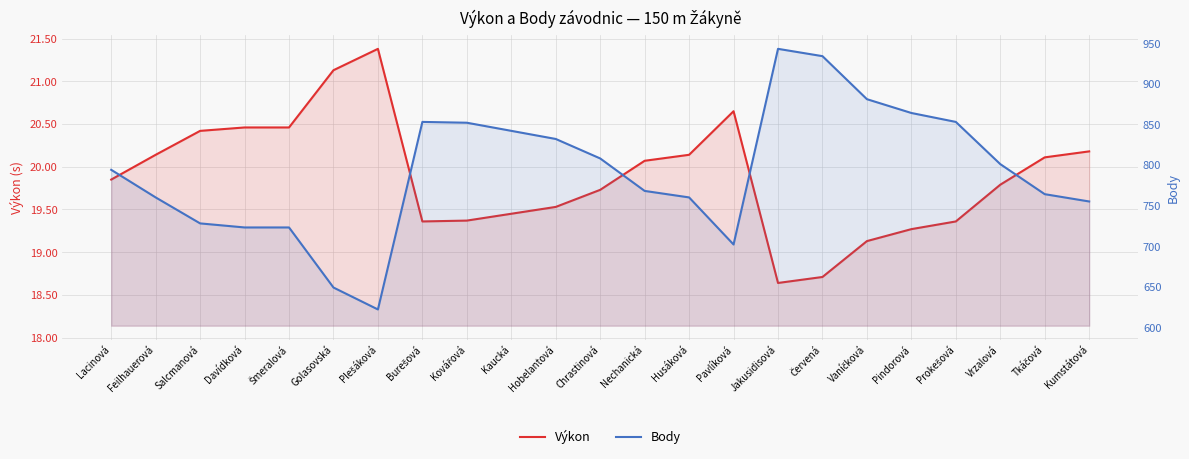

How many series are shown in this chart?

2